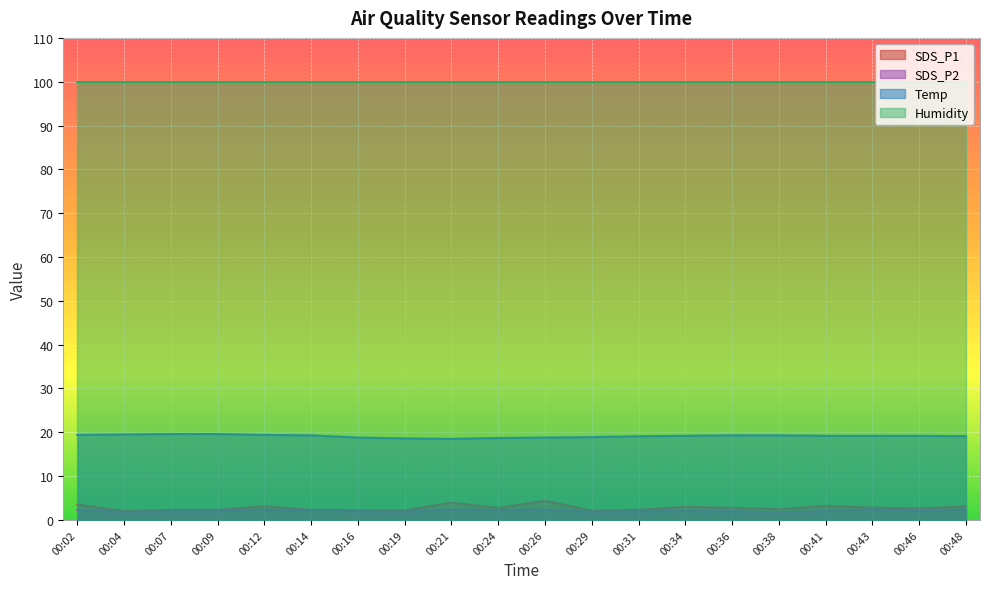

At which category is the sum across all series the highest?

00:26